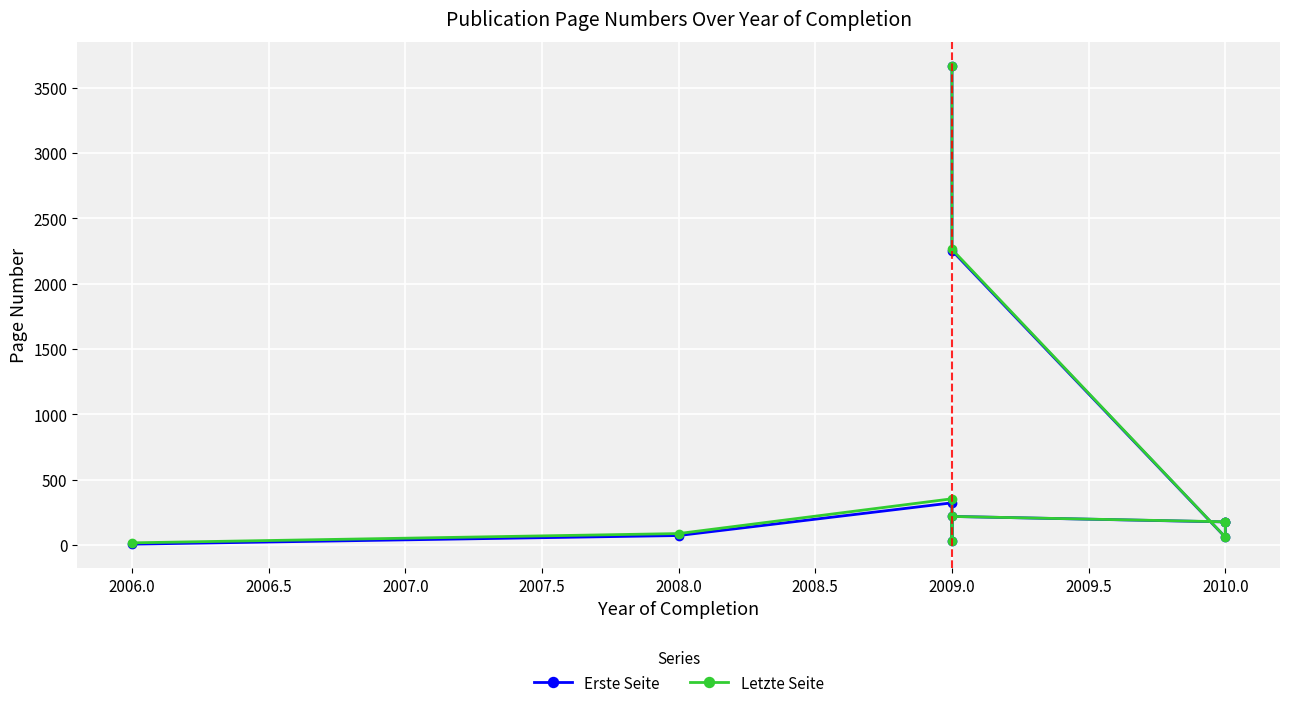

True or false: Letzte Seite and Erste Seite intersect in this chart.

False